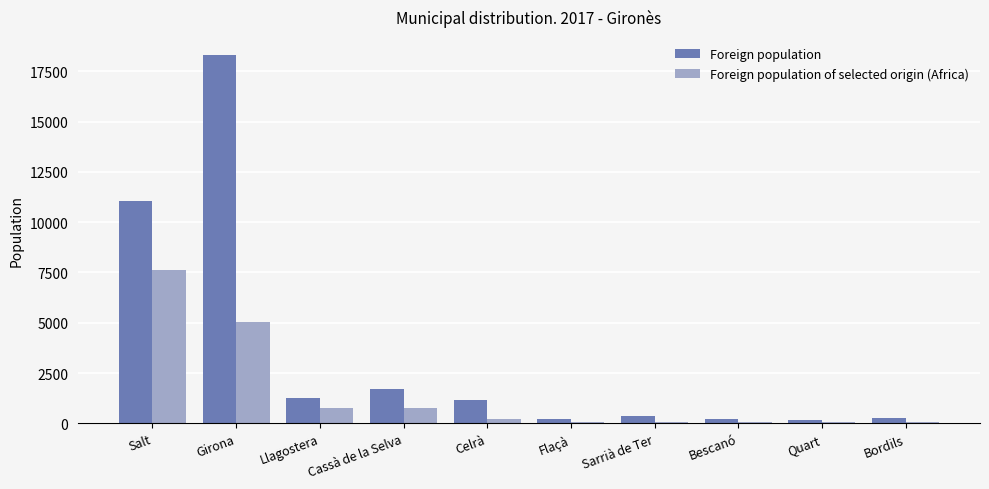

What is the difference between the Foreign population of selected origin (Africa) values at Flaçà and Celrà?

132